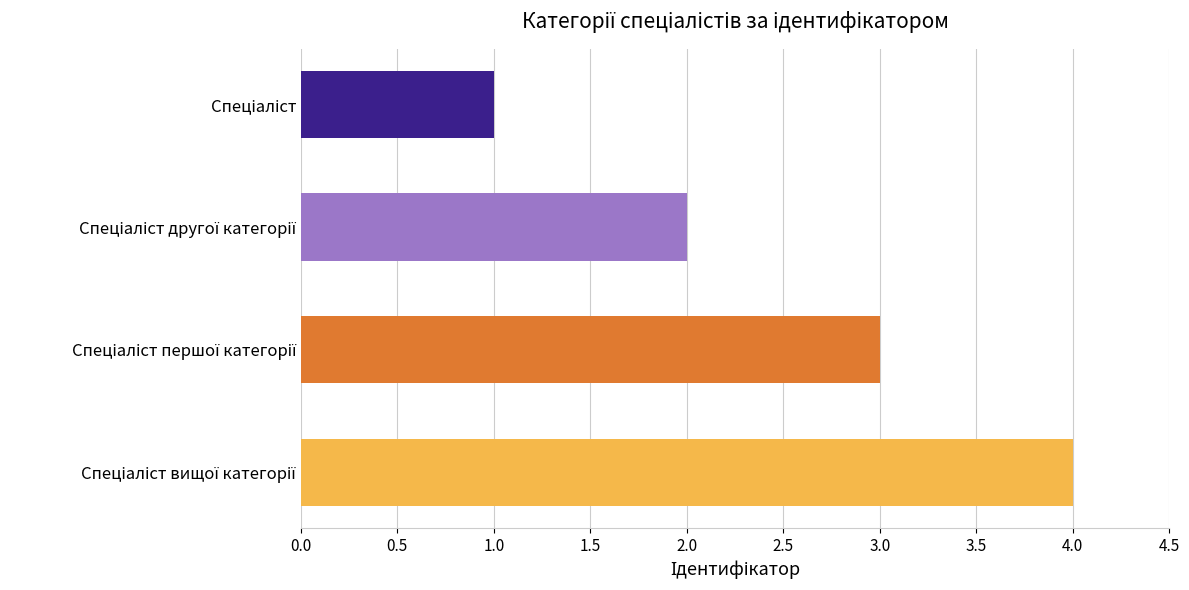

Reading bottom to top, transcribe all the data shown in this chart.

4	3	2	1